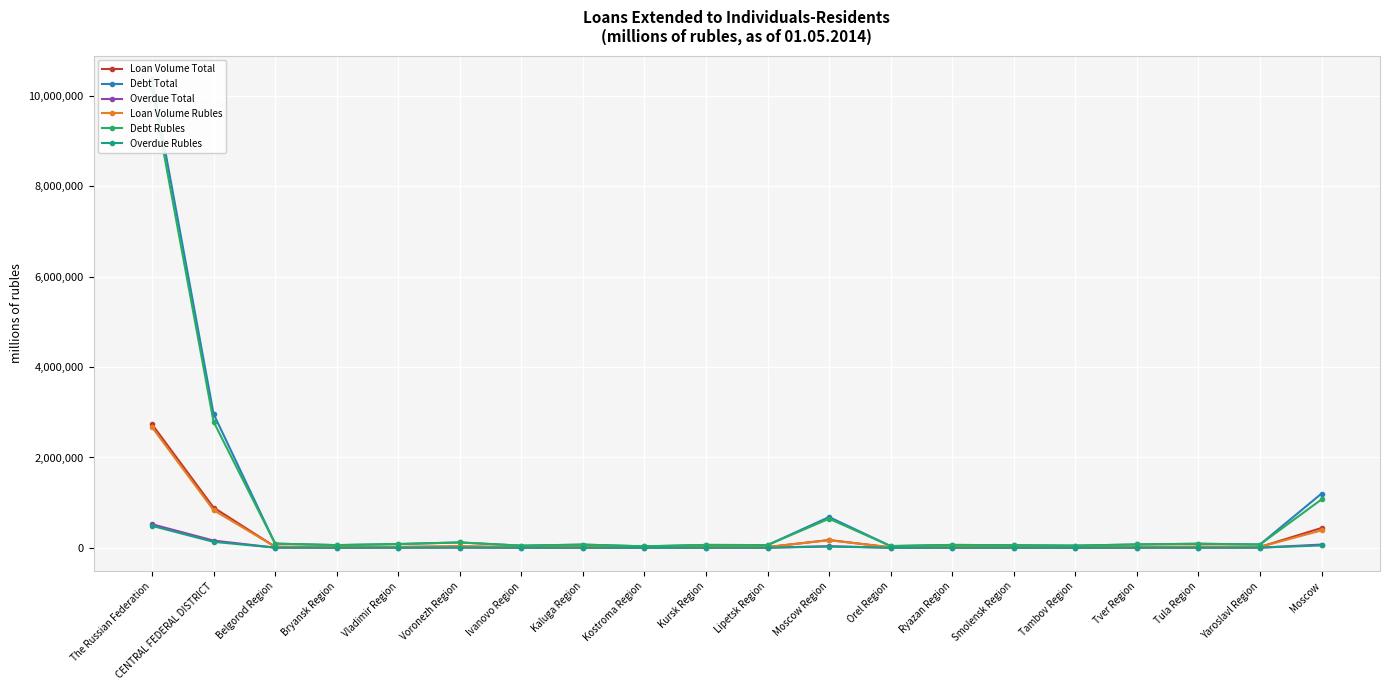

True or false: Debt Total and Overdue Rubles intersect in this chart.

False